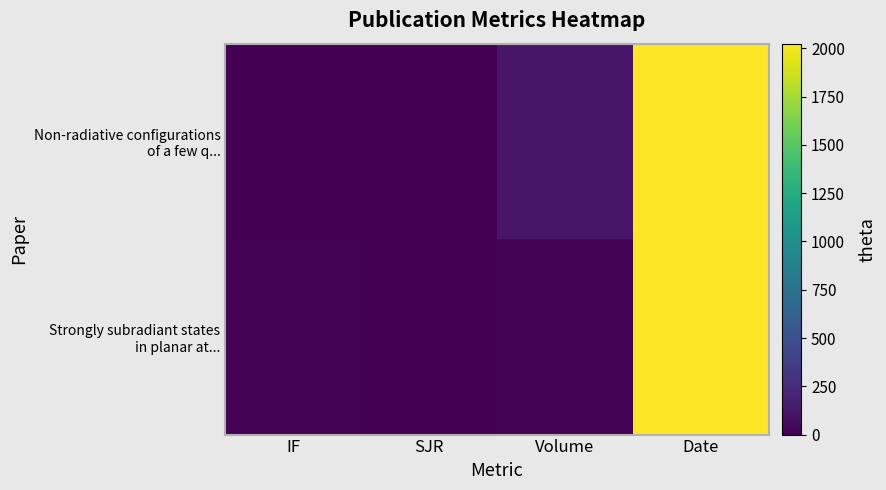

Between IF and Date, which series saw the biggest shift?

Non-radiative configurations of a few q...